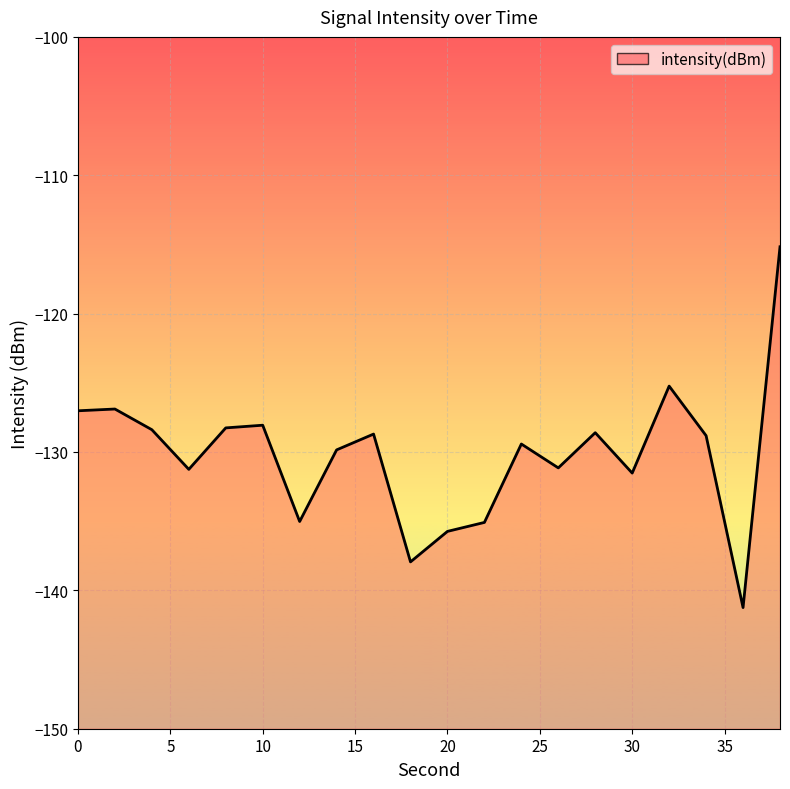

What is the smallest value displayed?

-141.2